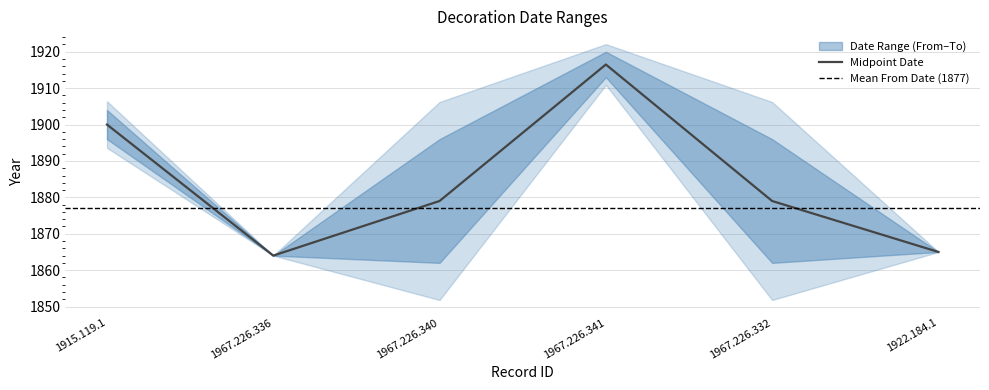

What is the sum of all From Date values?

11262